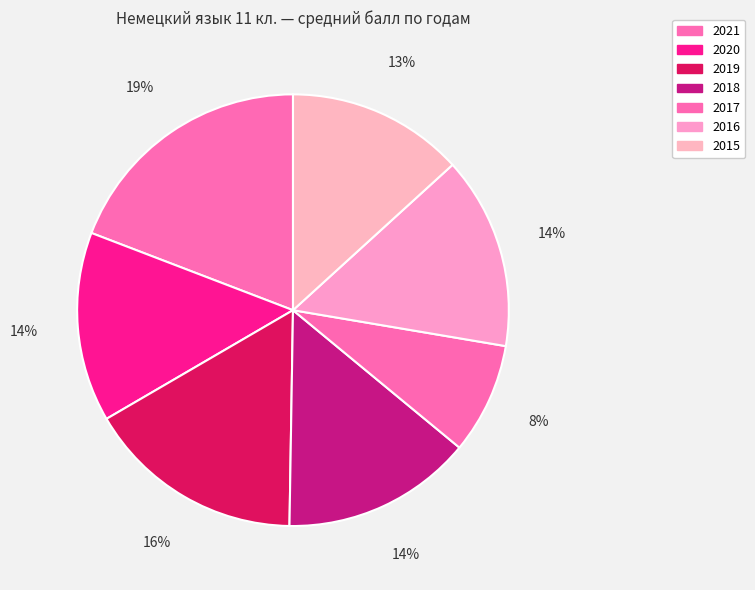

Which category has the smallest portion of the pie?

2017